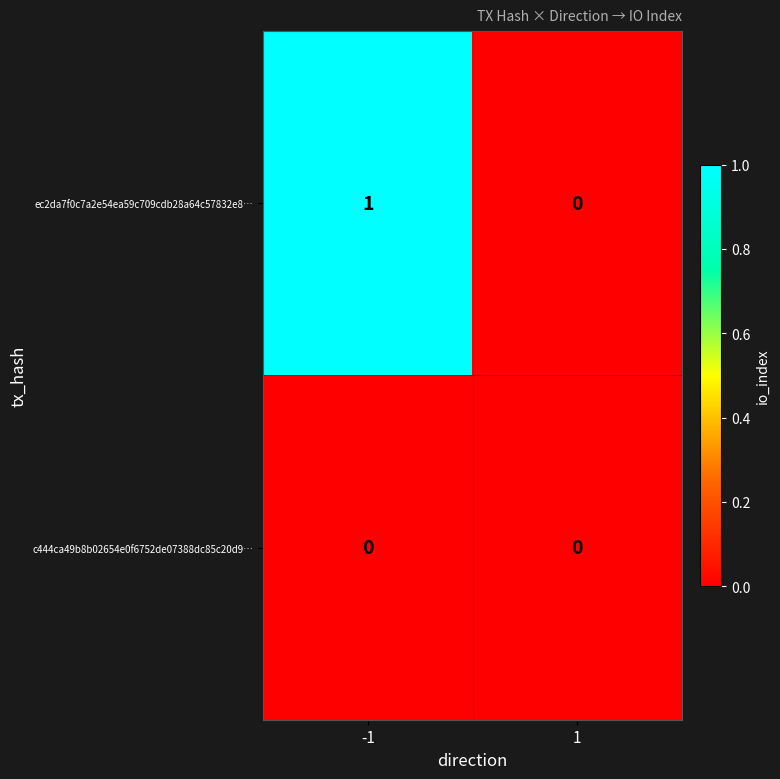

Which series has the largest total across all categories?

ec2da7f0c7a2e54ea59c709cdb28a64c57832e8…